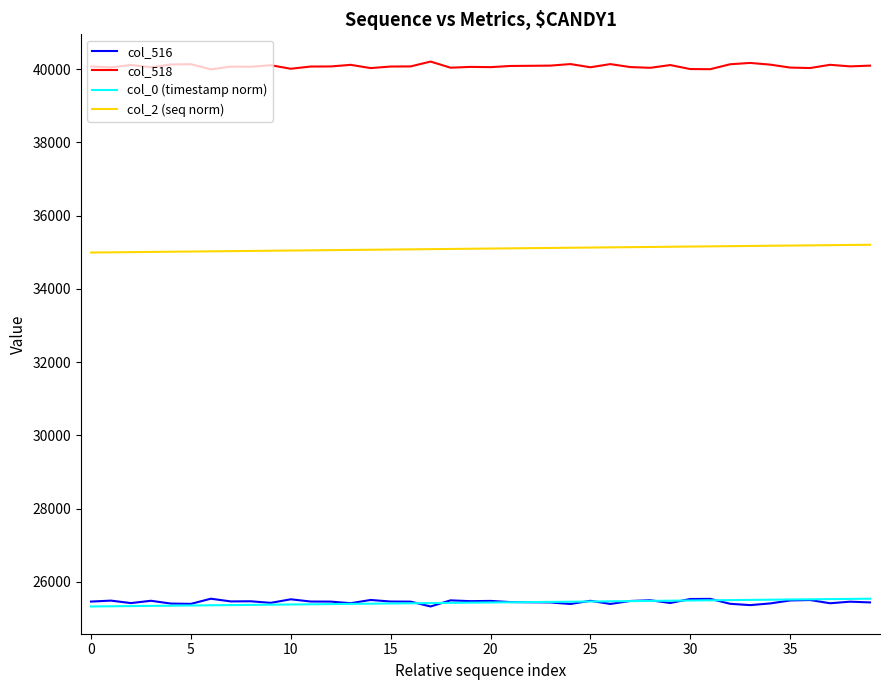

Which series has the largest total across all categories?

col_518